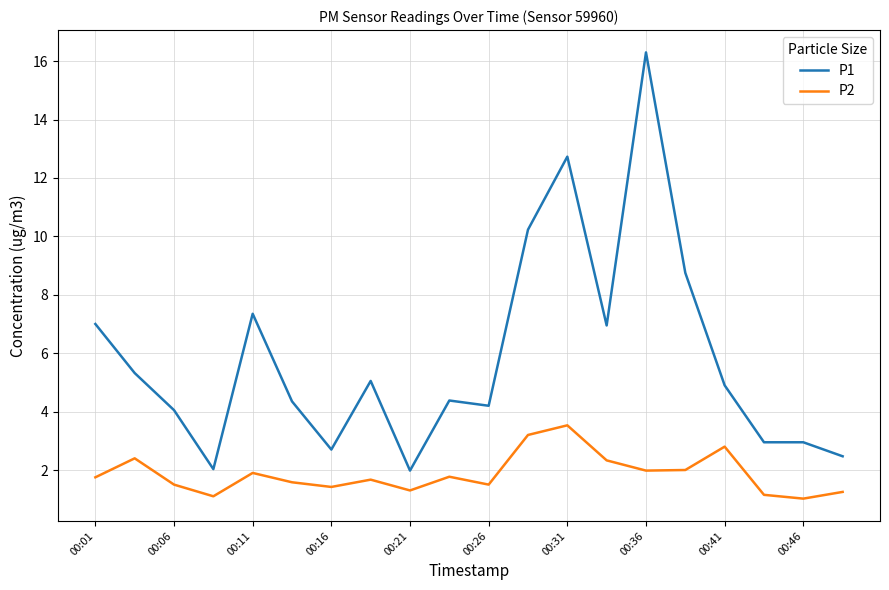

What is the smallest value displayed?

1.0